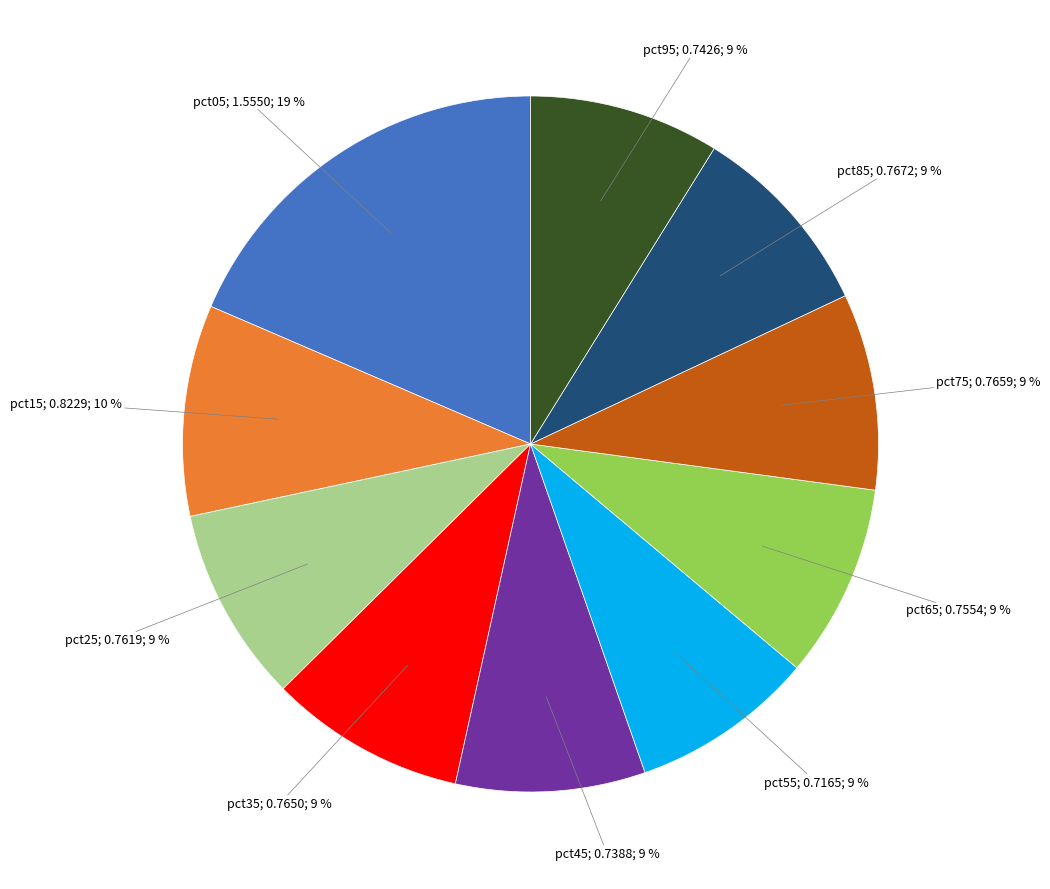

Is there a majority slice in this chart?

No